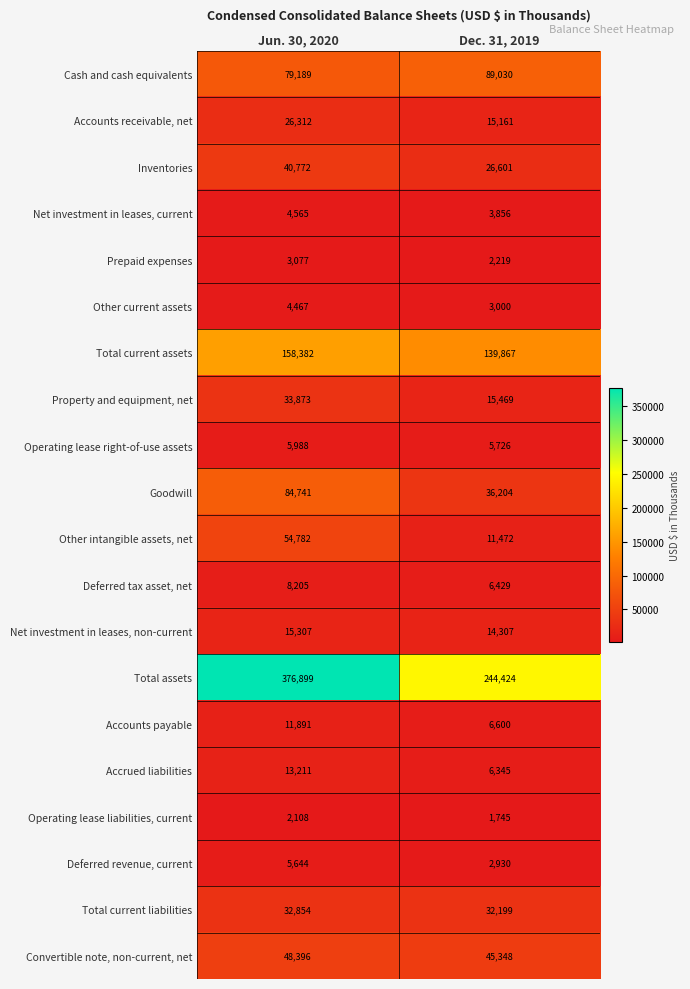

The Total assets series shows 244424 at Dec. 31, 2019. True or false?

True